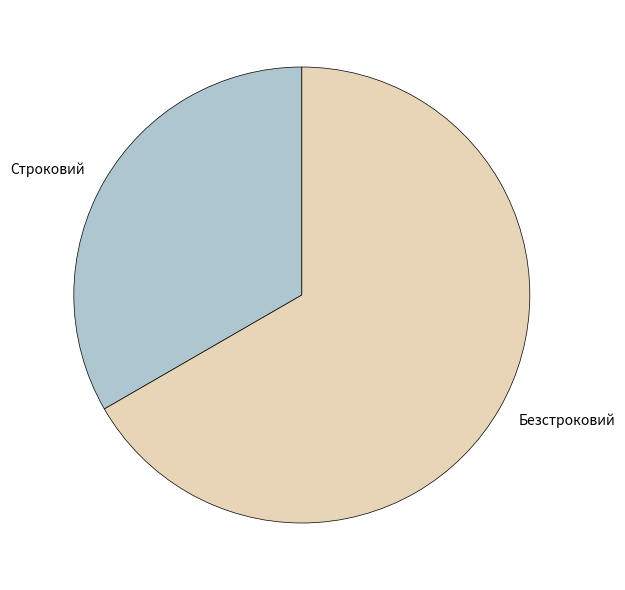

How many segments does this pie chart have?

2